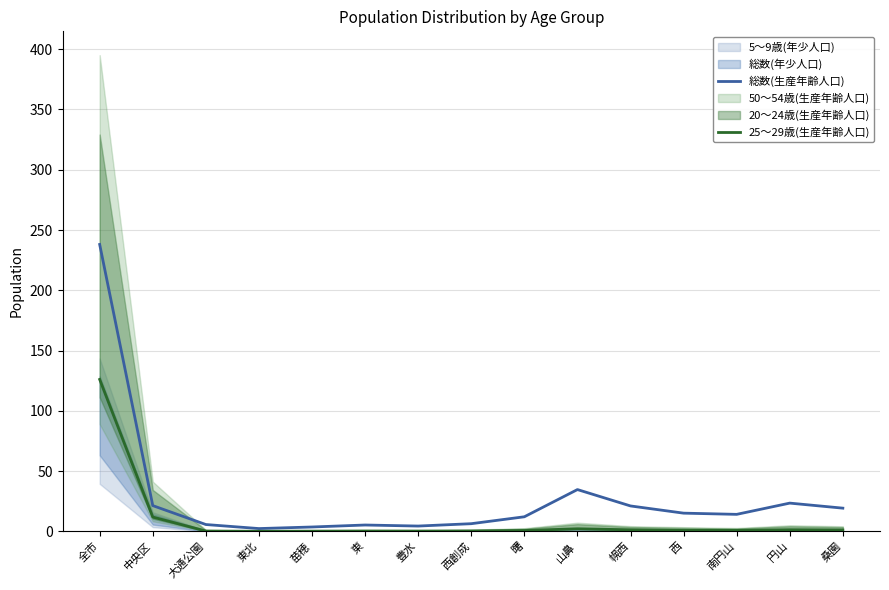

Where is the first local minimum for 総数(生産年齢人口)?

東北